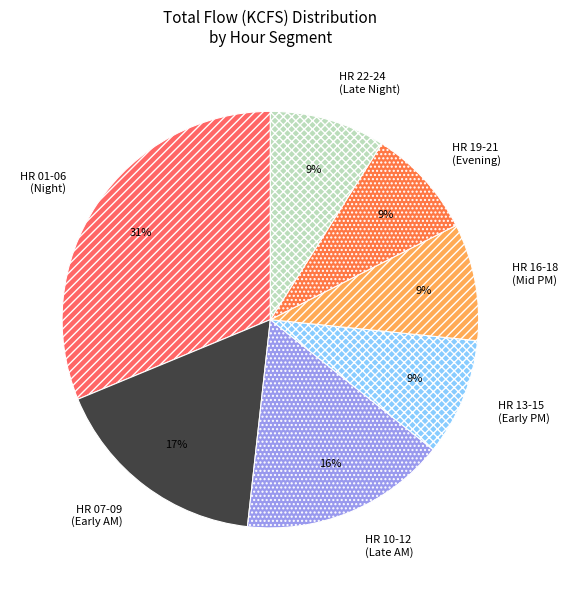

Which has a higher value, HR 16-18 (Mid PM) or HR 01-06 (Night)?

HR 01-06 (Night)